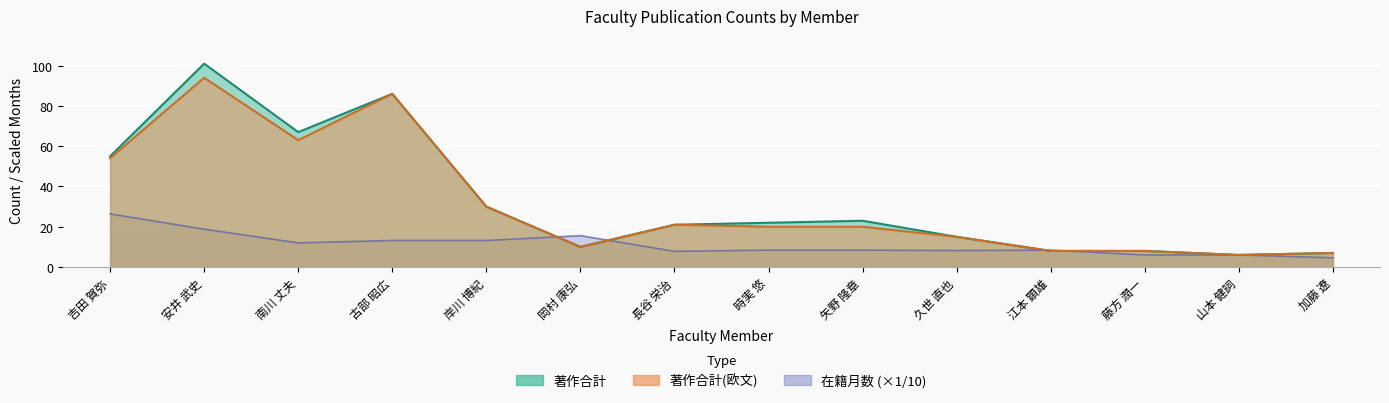

What position from the left is 江本 顕雄?

11